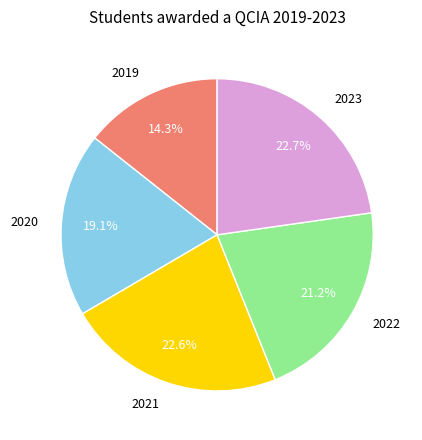

Between 2020 and 2019, which is larger?

2020